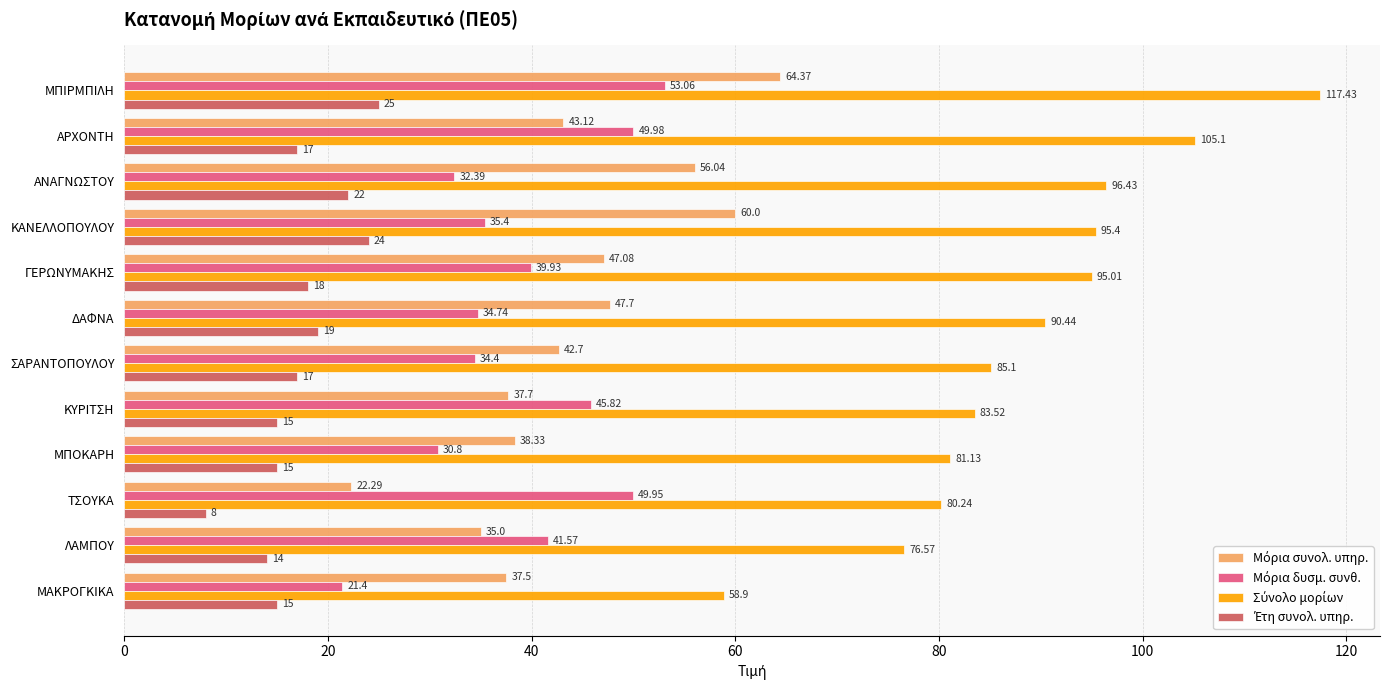

What is the difference between the highest and lowest values at ΛΑΜΠΟΥ?

62.6